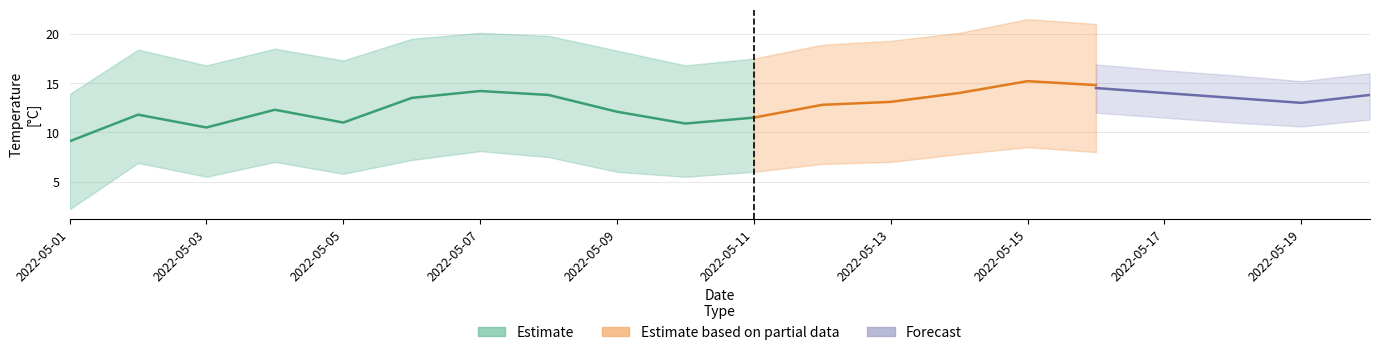

True or false: Air Temperature High and Air Temperature Mean intersect in this chart.

False